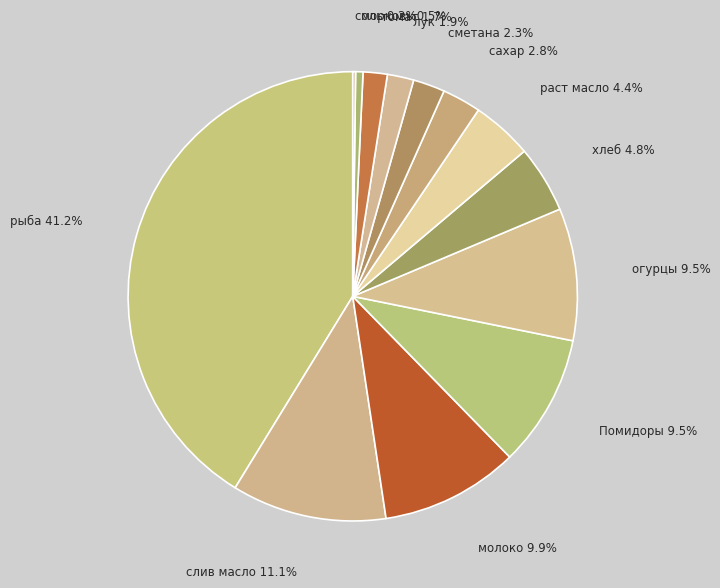

Is there any slice that represents more than half of the pie?

No